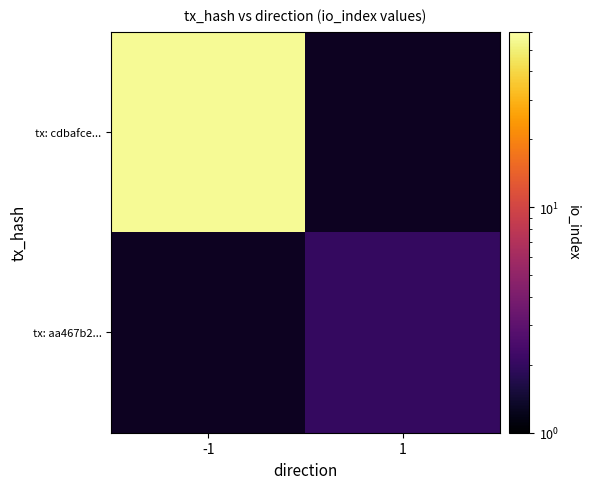

What is the maximum value shown in the chart?

56.0